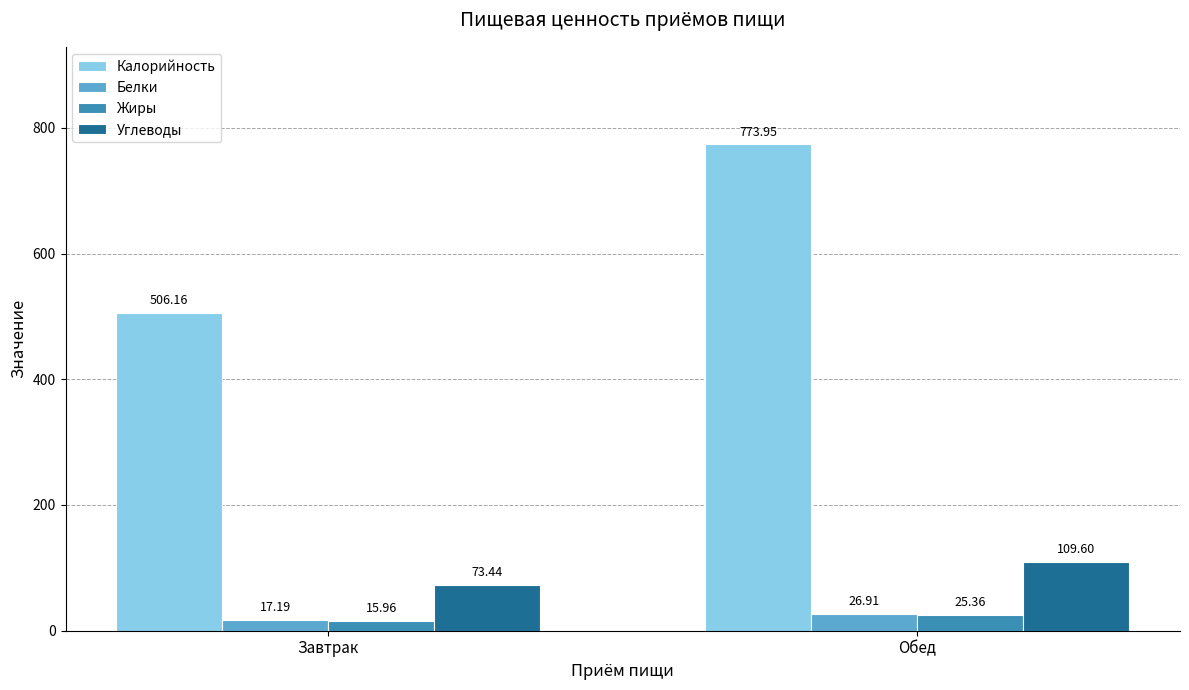

What are all the series names shown in the legend?

Калорийность, Белки, Жиры, Углеводы